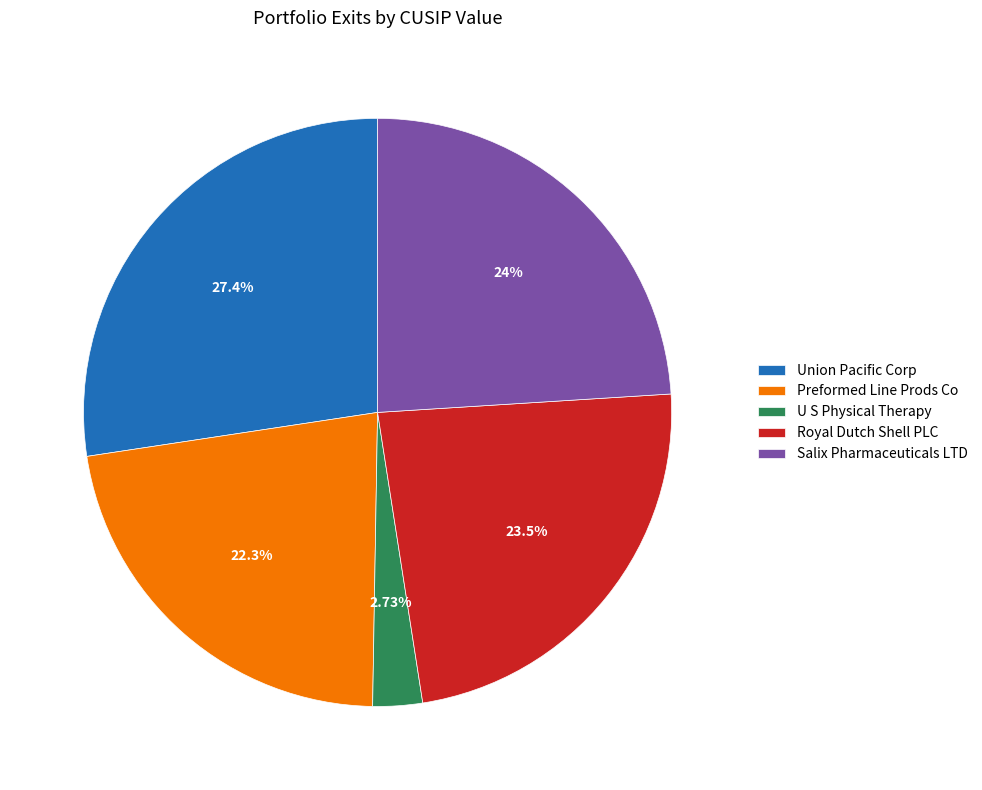

What percentage do Preformed Line Prods Co and Royal Dutch Shell PLC together represent?

45.9%